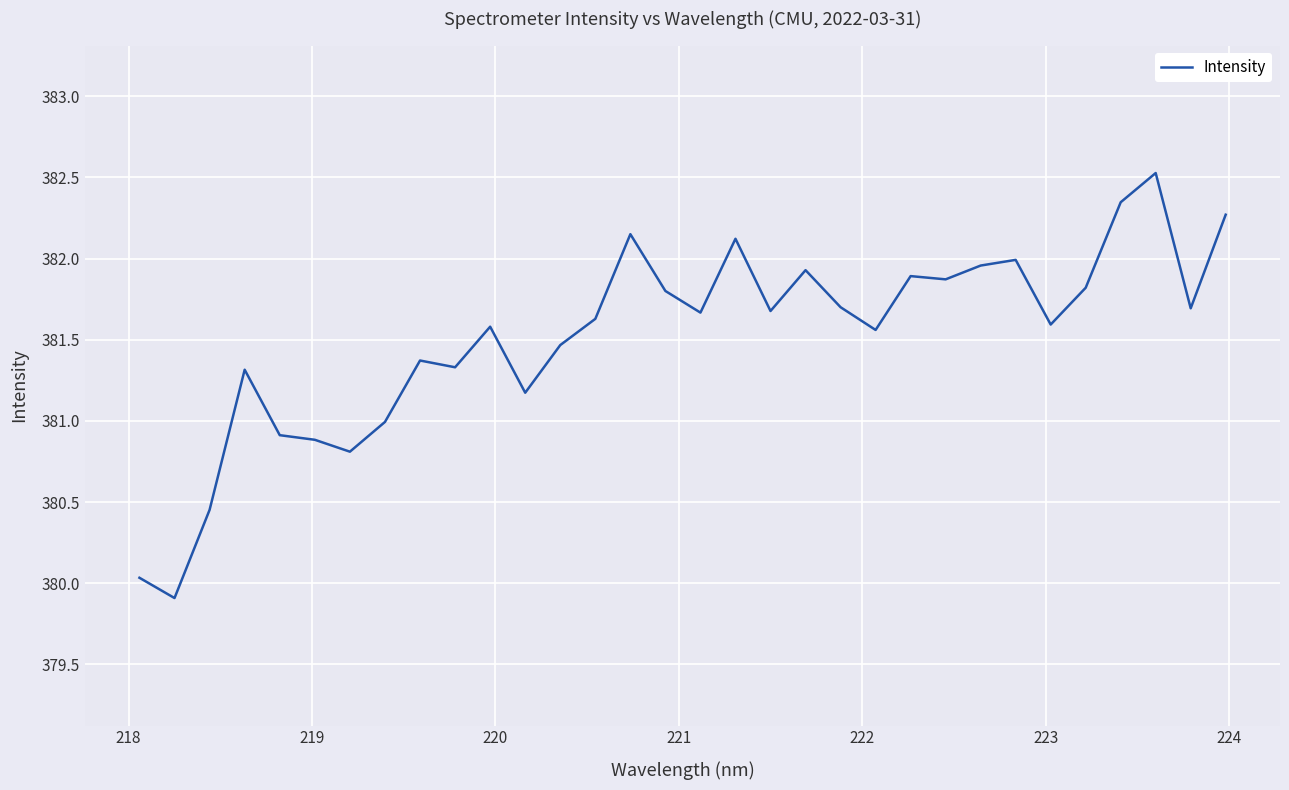

What is the difference between the maximum and minimum values?

2.6